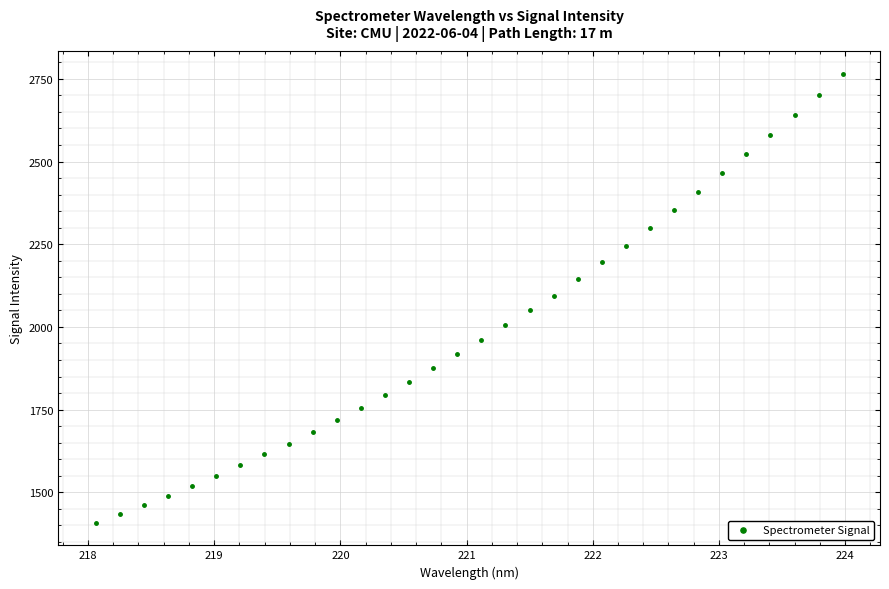

What is the range of X values (max minus min)?

5.9